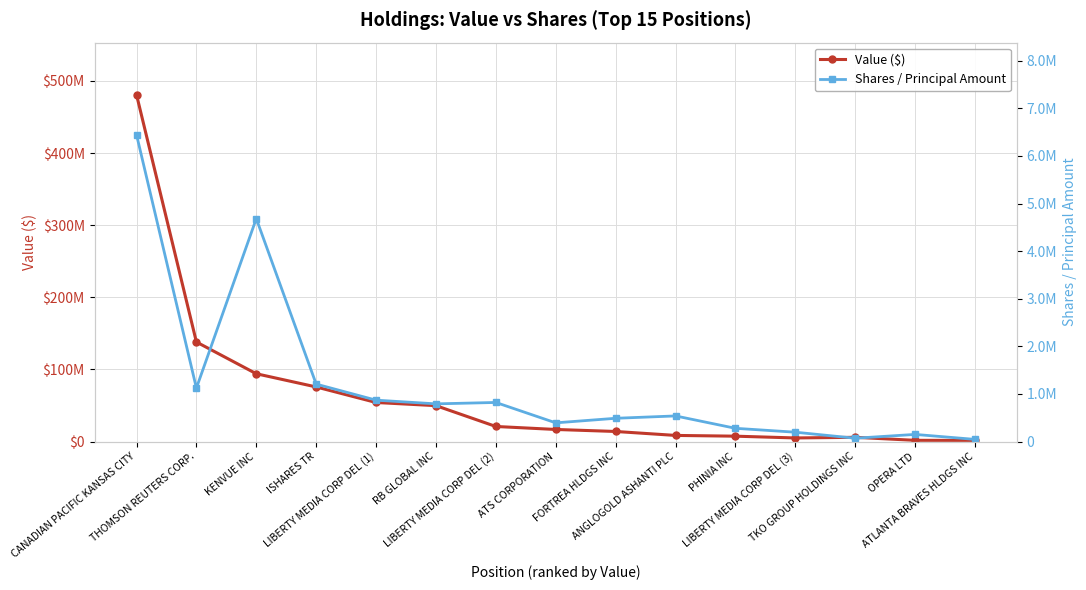

Is the value of Shares / Principal Amount at ANGLOGOLD ASHANTI PLC greater than the value of Value ($) at LIBERTY MEDIA CORP DEL (1)?

No